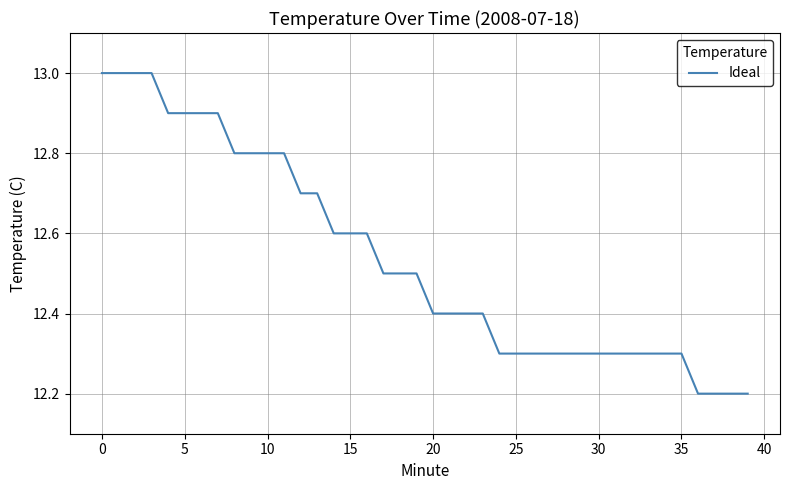

How many series are shown in this chart?

1